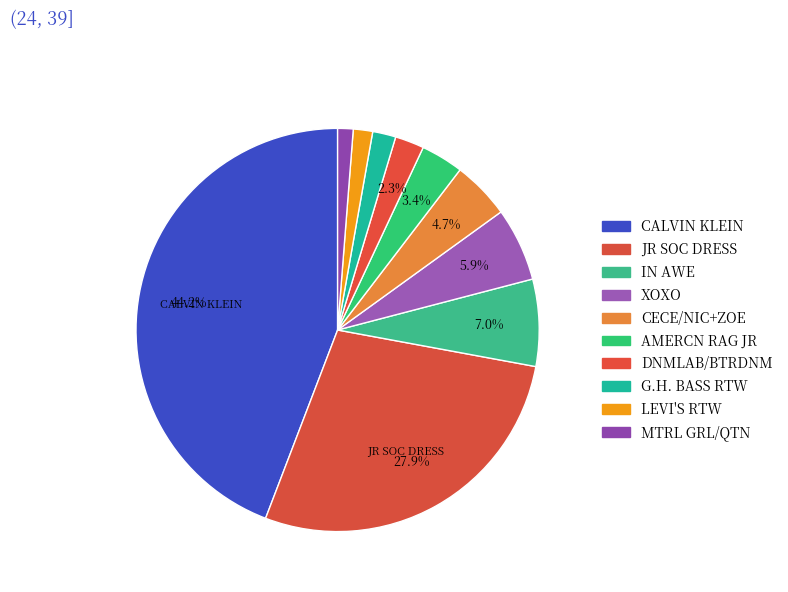

Which slice is the smallest?

MTRL GRL/QTN